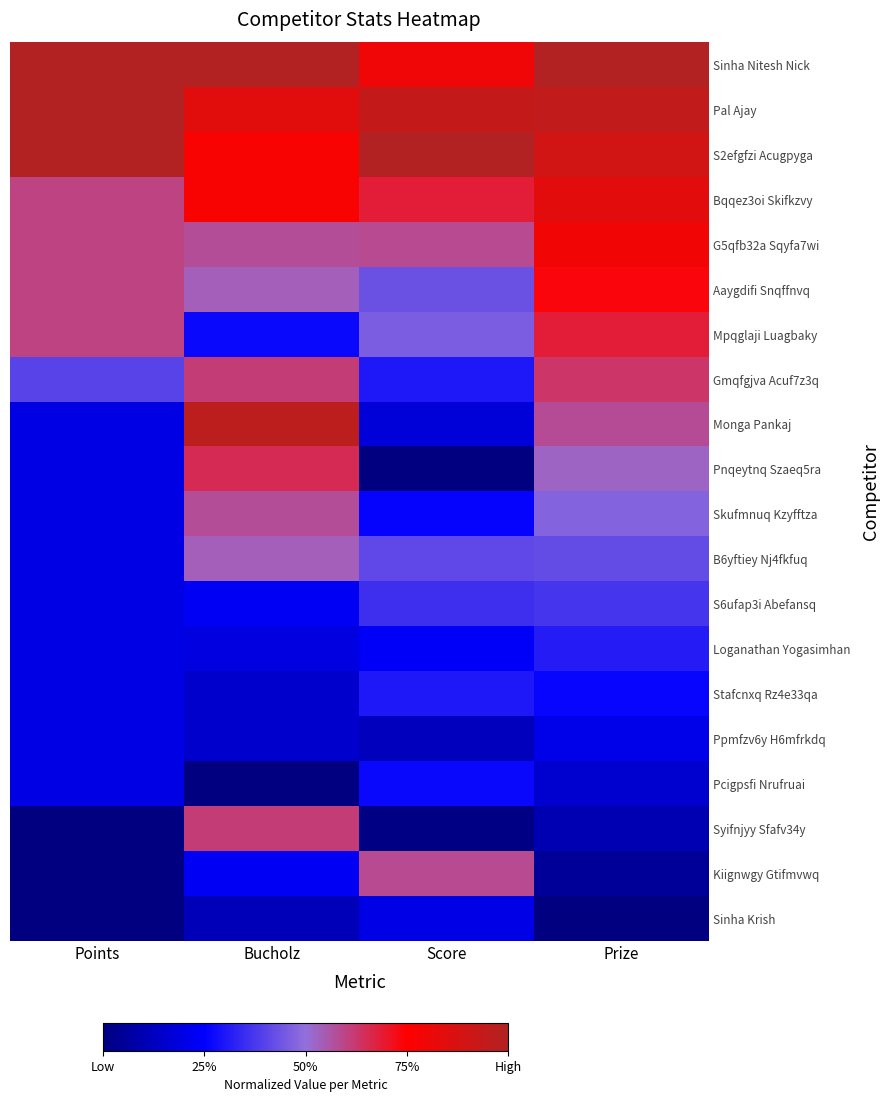

At which category is the sum across all series the highest?

Prize